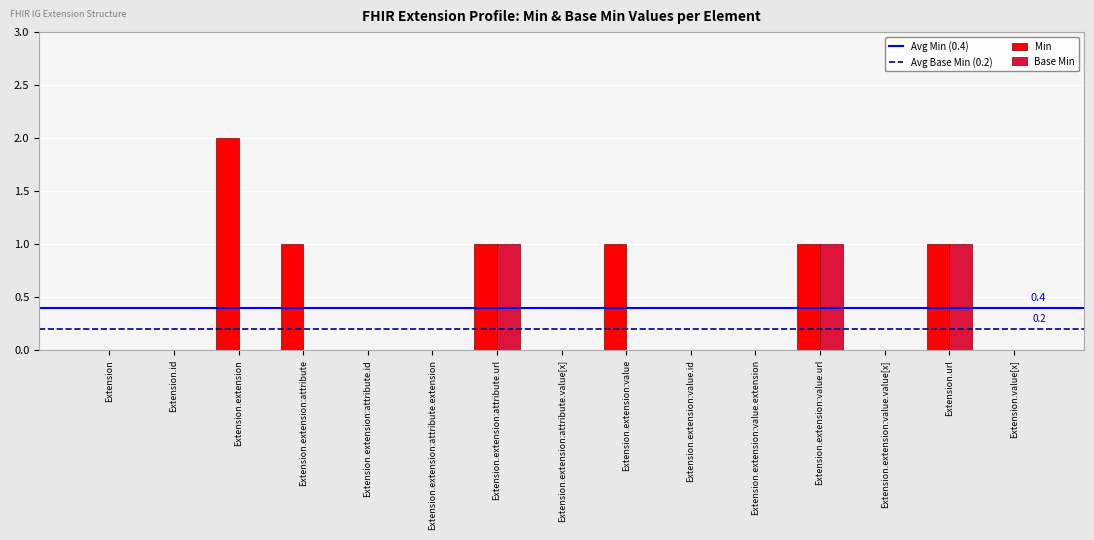

True or false: Min has a value of 1 at Extension.value[x].

False